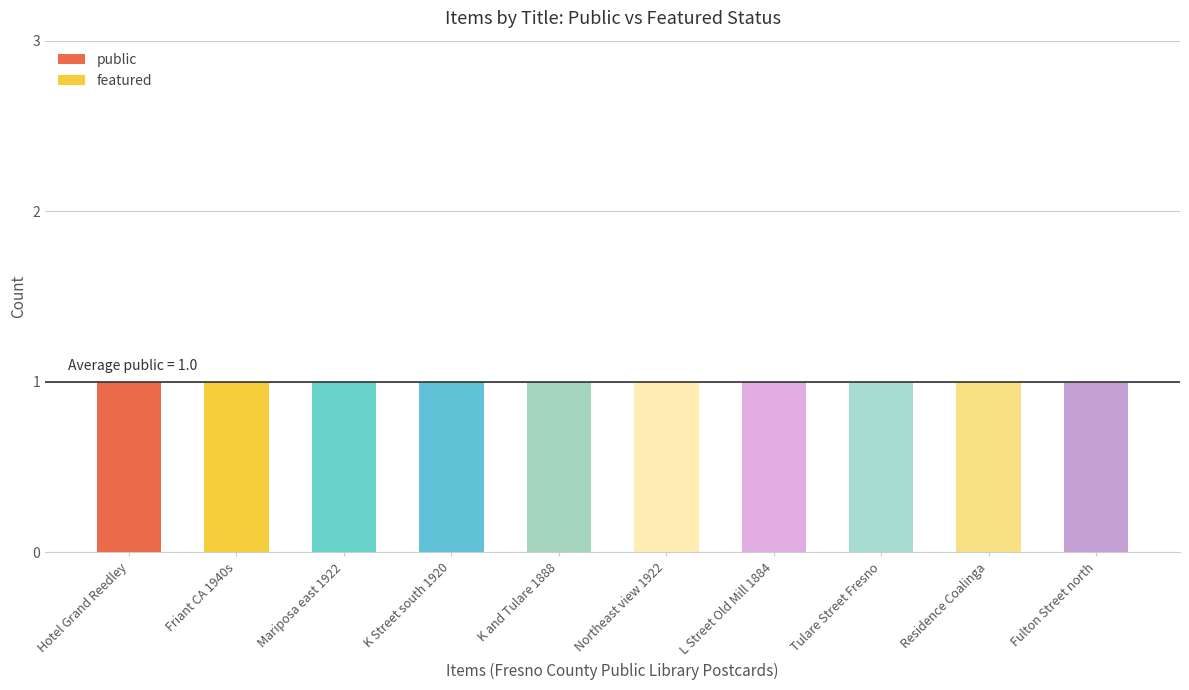

Rank the series at Northeast view 1922 from lowest to highest value.

featured, public